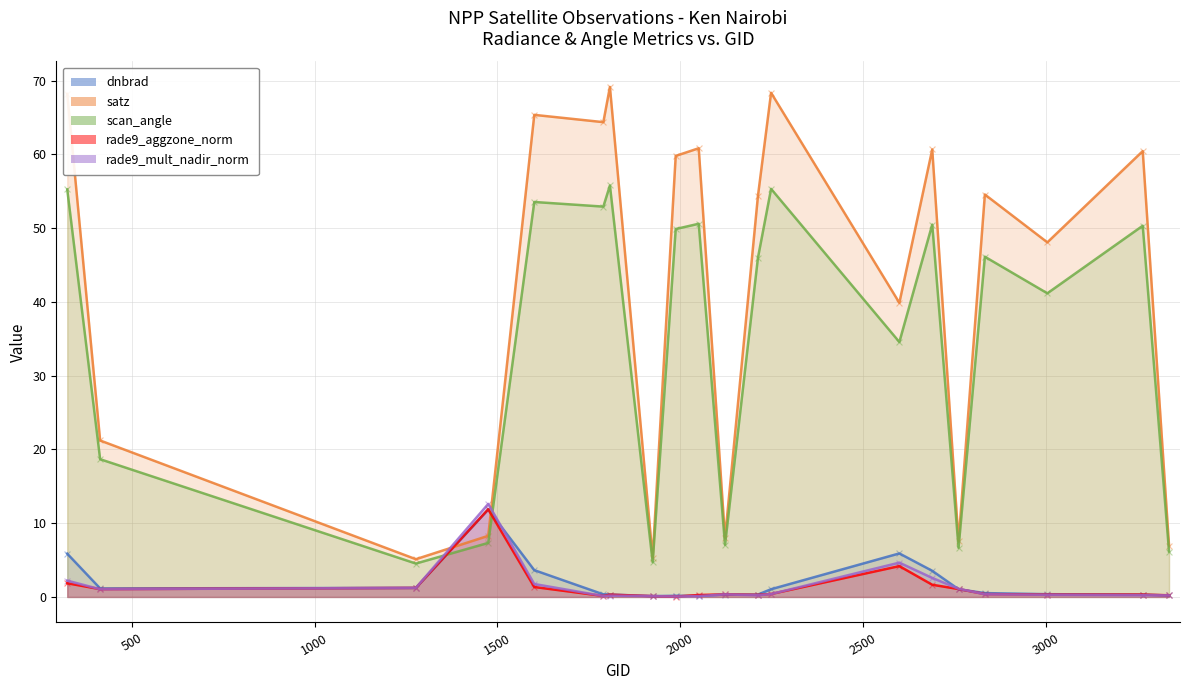

Which series reaches the maximum Y coordinate?

satz